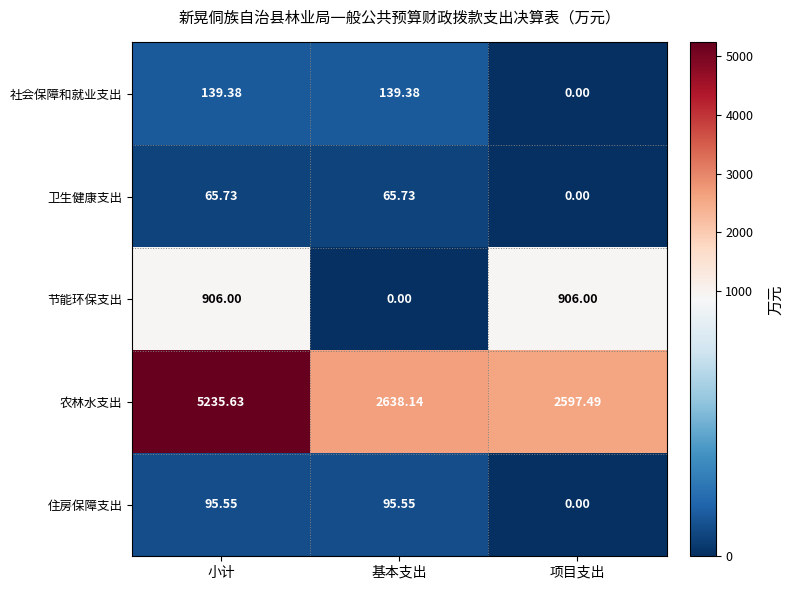

Which series has the widest spread of values?

农林水支出